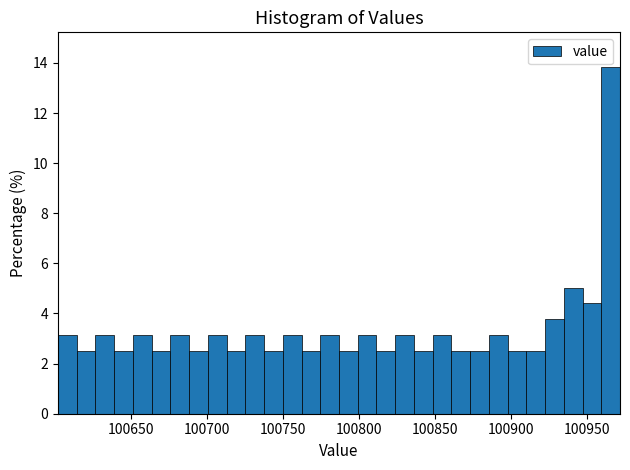

Around what value on the x-axis is the tallest bar? Give the approximate position of its centre, as read against the axis.

100965